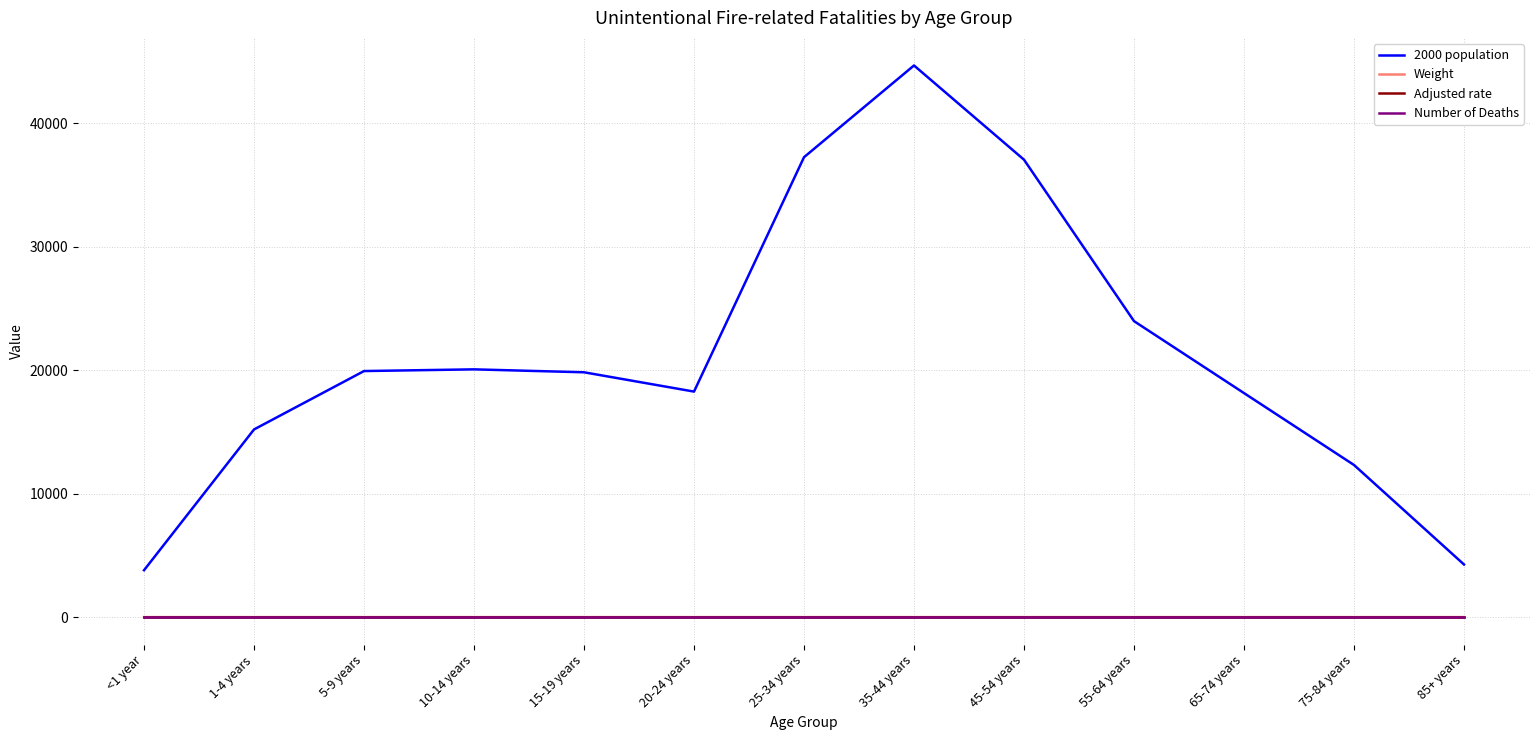

Is this an area chart (filled region under the line)?

No